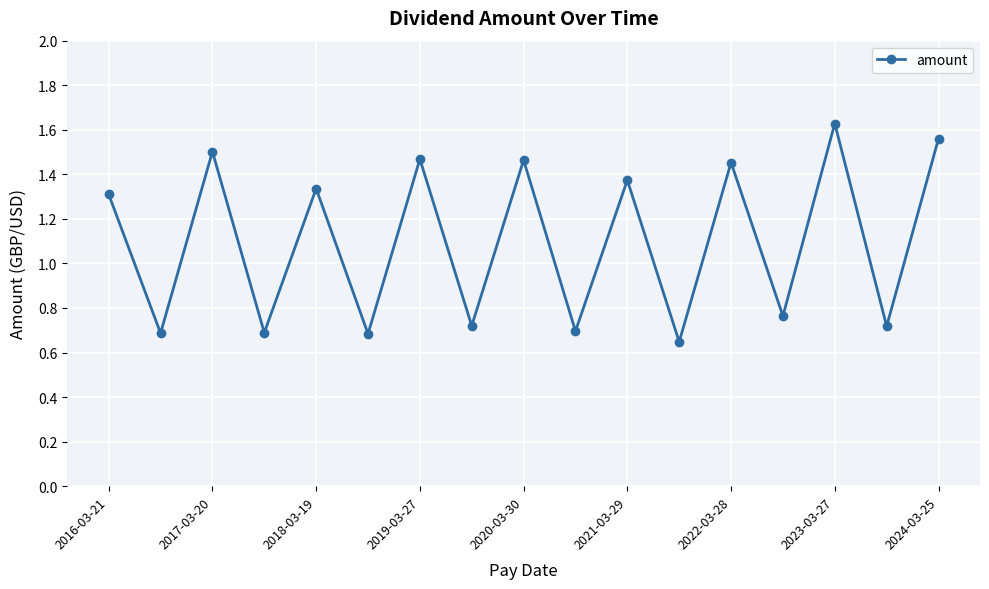

What is the difference between the maximum and second lowest values?

0.9